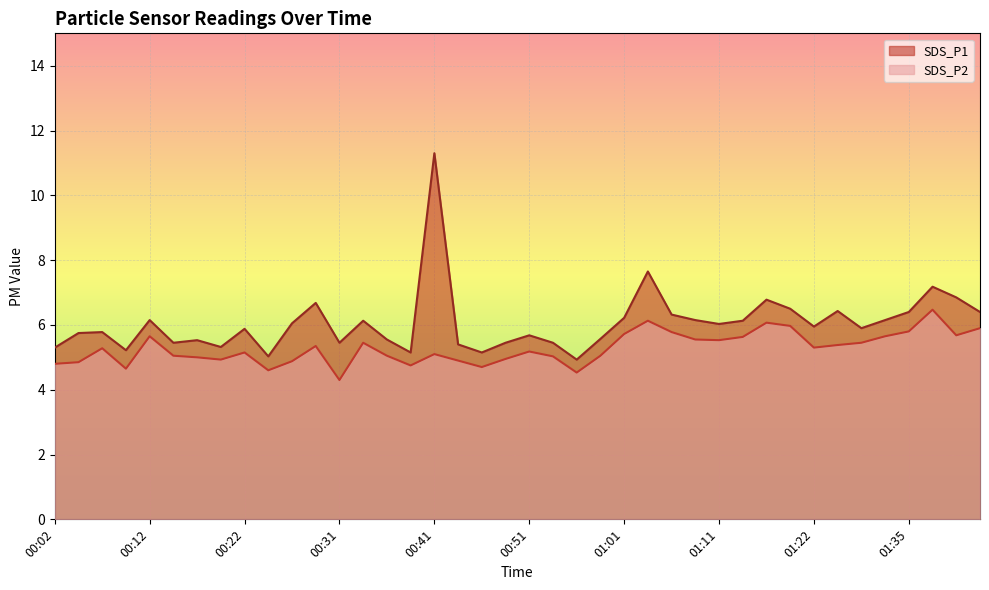

Is the value of SDS_P1 at 00:54 greater than the value of SDS_P2 at 00:44?

Yes